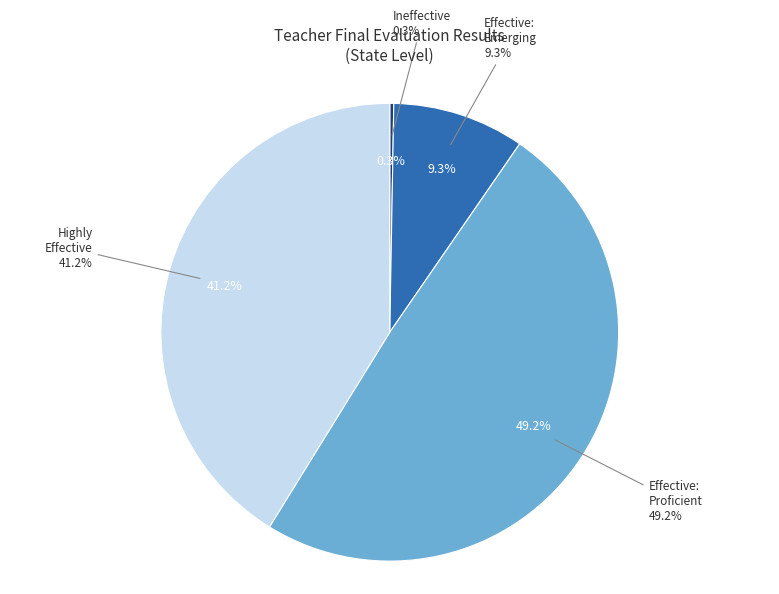

To the nearest percent, what is the average slice percentage?

25%